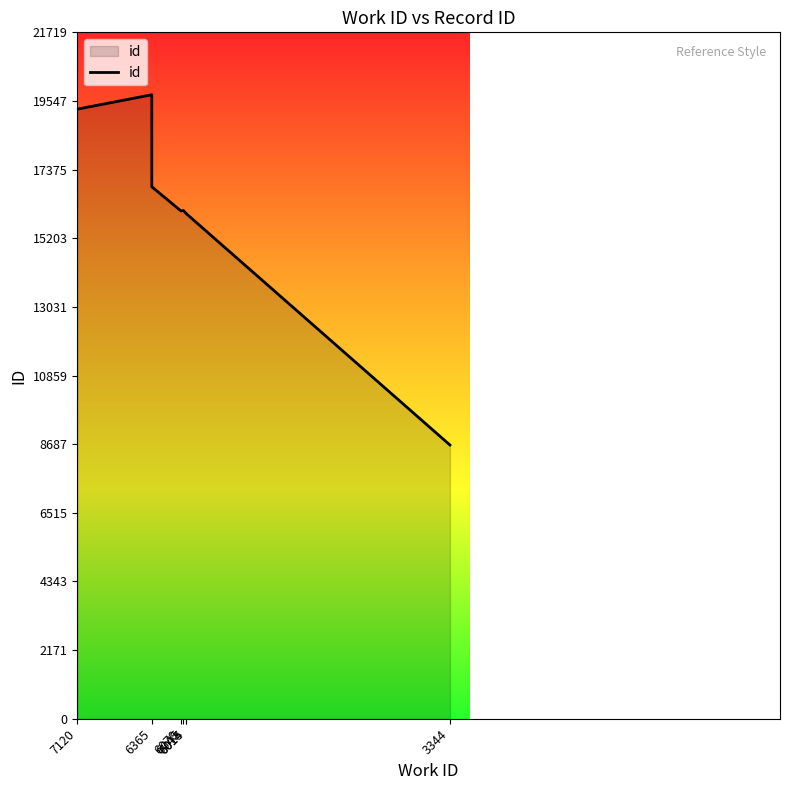

How many values are below 16070?

5